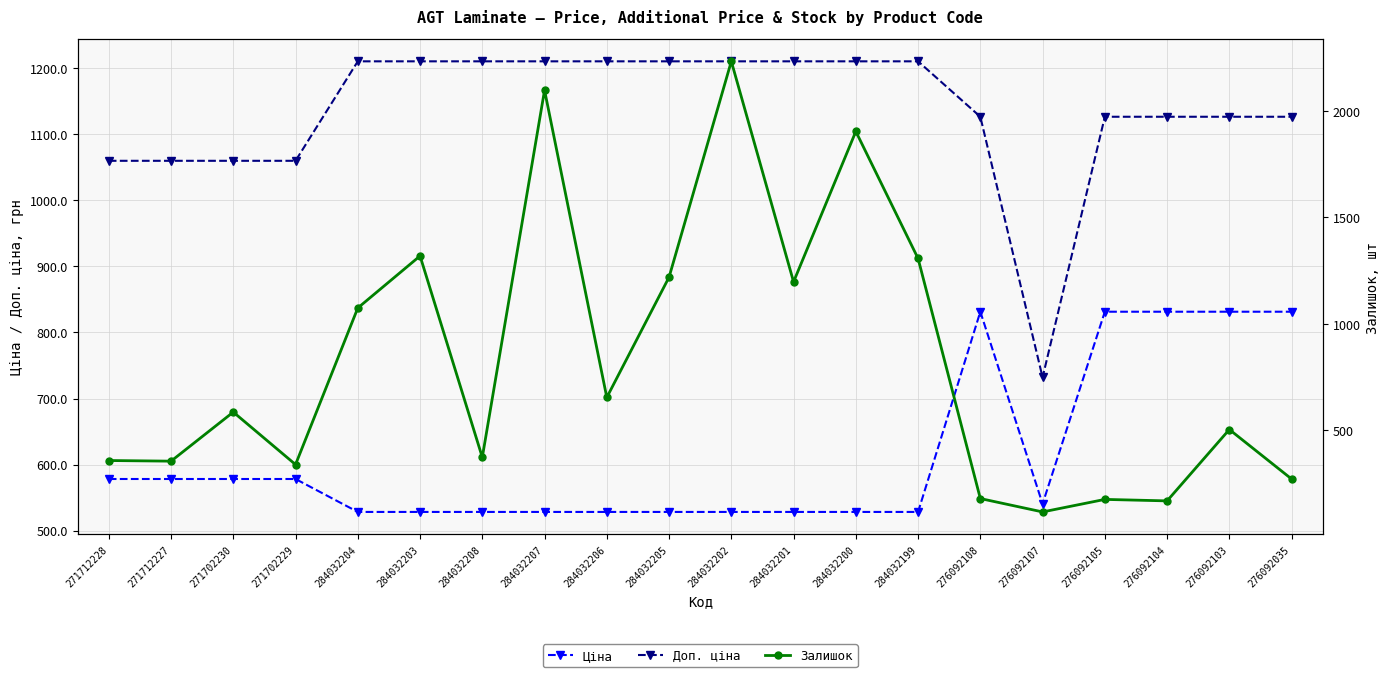

Reading left to right, what are all the values shown in this chart?

Ціна: 271712228=578.1	271712227=578.1	271702230=578.1	271702229=578.1	284032204=528.2	284032203=528.2	284032208=528.2	284032207=528.2	284032206=528.2	284032205=528.2	284032202=528.2	284032201=528.2	284032200=528.2	284032199=528.2	276092108=831.5	276092107=540.5	276092105=831.5	276092104=831.5	276092103=831.5	276092035=831.5
Доп. ціна: 271712228=1060.0	271712227=1060.0	271702230=1060.0	271702229=1060.0	284032204=1210.7	284032203=1210.7	284032208=1210.7	284032207=1210.7	284032206=1210.7	284032205=1210.7	284032202=1210.7	284032201=1210.7	284032200=1210.7	284032199=1210.7	276092108=1126.7	276092107=732.0	276092105=1126.7	276092104=1126.7	276092103=1126.7	276092035=1126.7
Залишок: 271712228=356.0	271712227=353.0	271702230=584.0	271702229=337.0	284032204=1074.0	284032203=1319.0	284032208=371.0	284032207=2099.0	284032206=653.0	284032205=1219.0	284032202=2235.0	284032201=1197.0	284032200=1905.0	284032199=1307.0	276092108=177.0	276092107=114.0	276092105=173.0	276092104=166.0	276092103=502.0	276092035=269.0